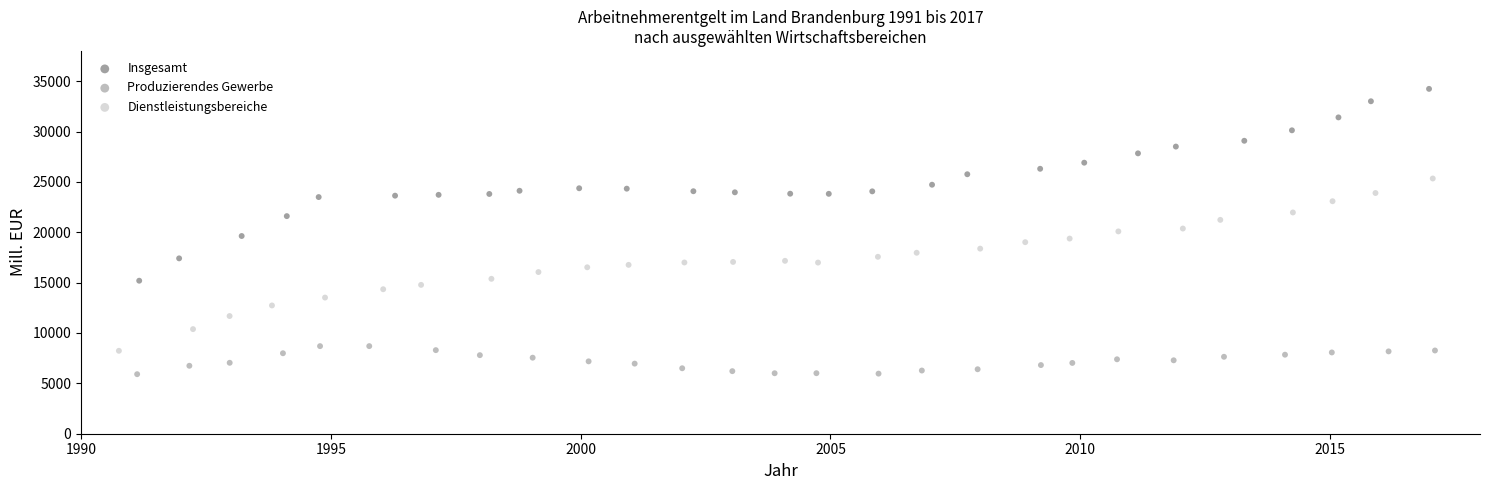

Which series has the largest Y range (max minus min)?

Insgesamt